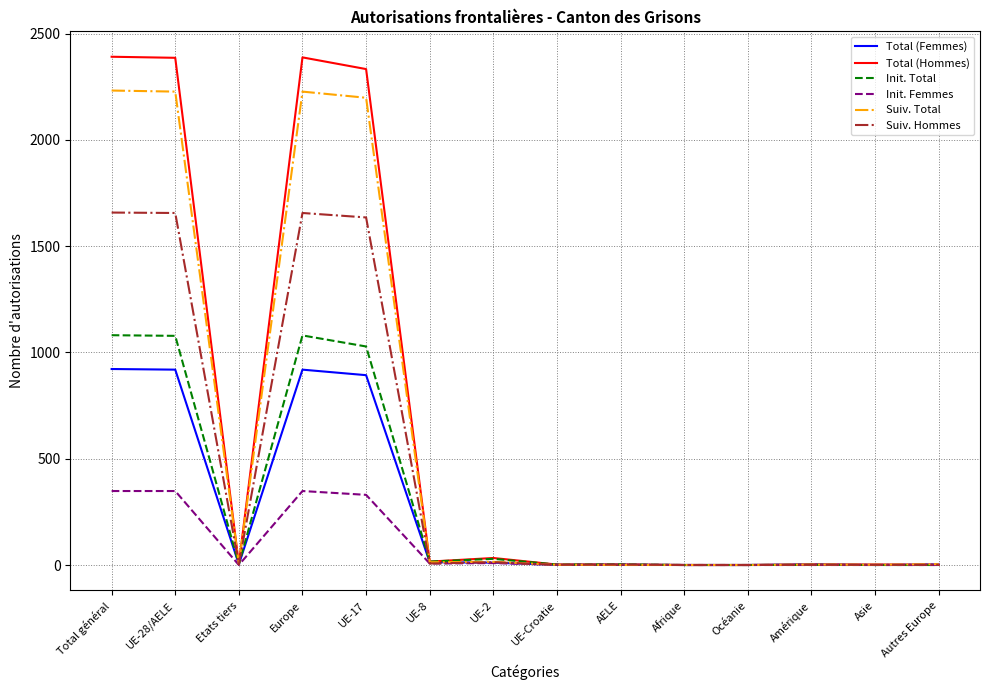

What is the maximum value for Init. Total?

1081